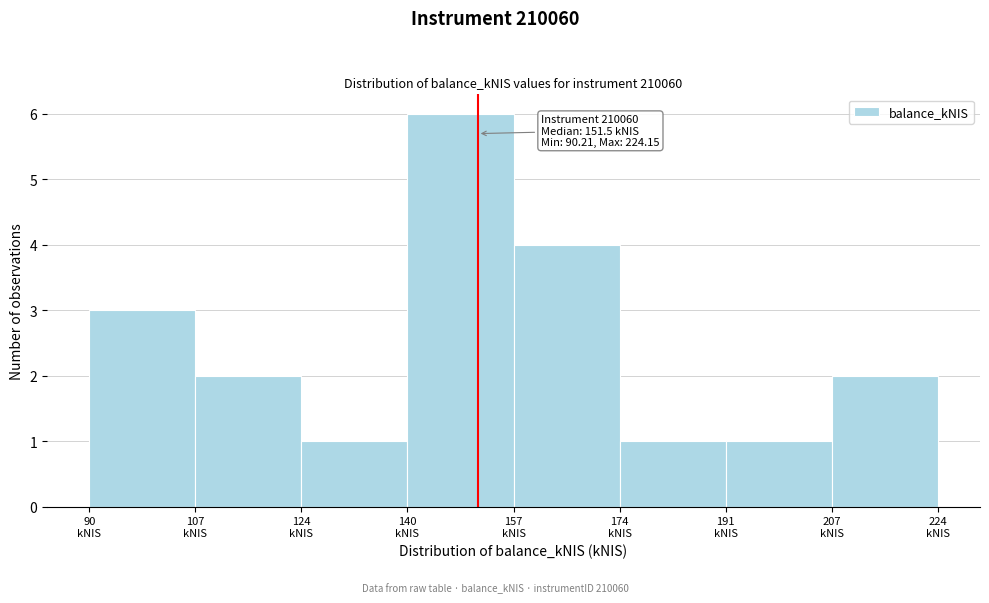

Which range on the x-axis has the tallest bar?

140 to 158